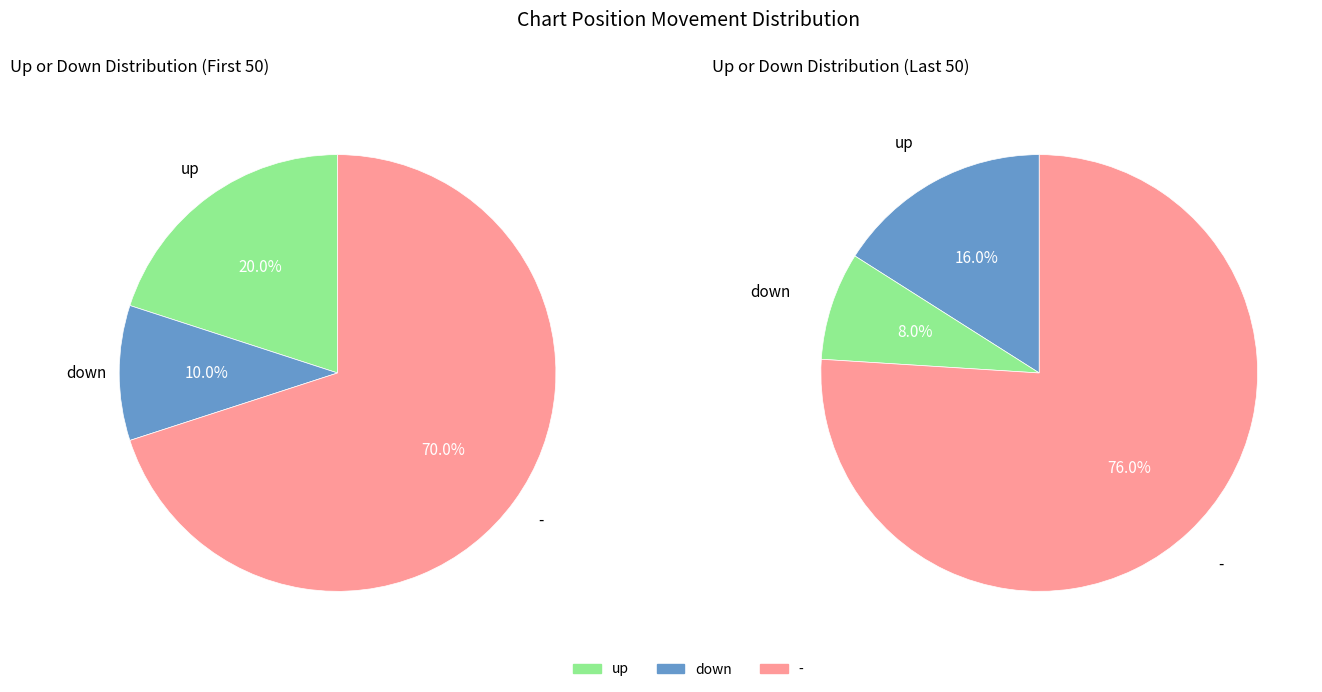

Rank the categories by value from lowest to highest.

down, up, -